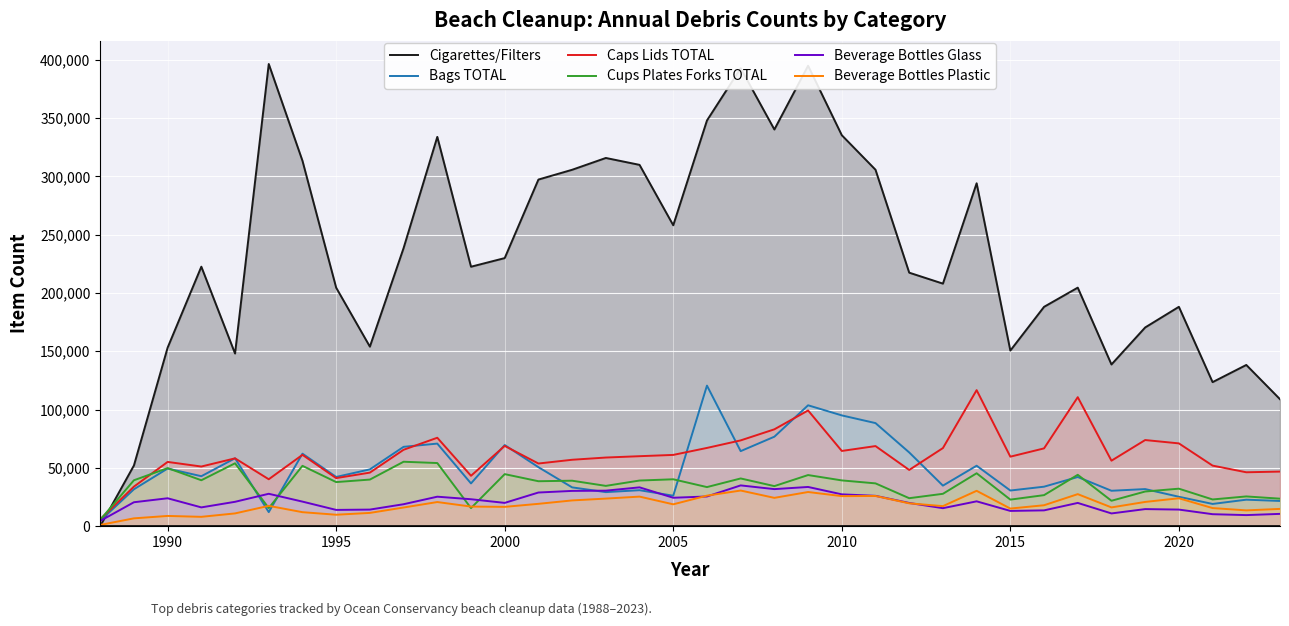

What is the value of the Cigarettes/Filters point at the 10th from the left?

238500